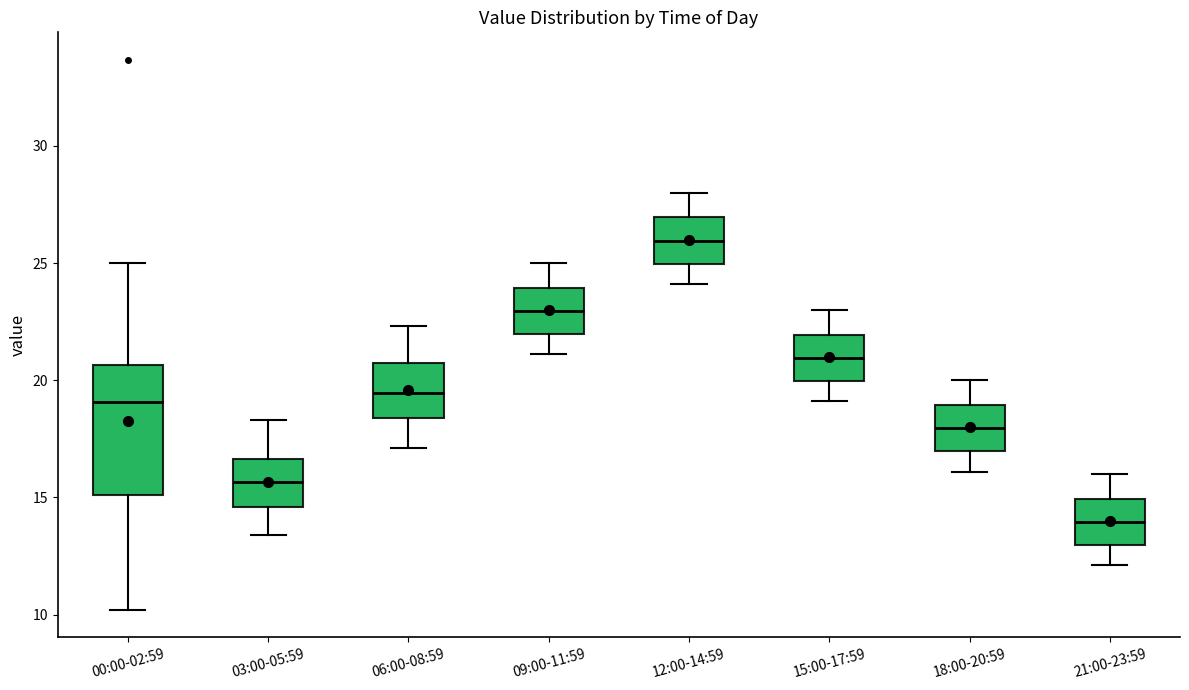

Reading left to right, read every box against the y-axis: the position of its median line, the range the box covers, and the ends of its whiskers. The values are not printed on the chart, so give them approximately, as read against the axis.

00:00-02:59: median 19.0, box 15.0 to 20.5, whiskers 10.0 to 25.0
03:00-05:59: median 15.5, box 14.5 to 16.5, whiskers 13.5 to 18.5
06:00-08:59: median 19.5, box 18.5 to 20.5, whiskers 17.0 to 22.5
09:00-11:59: median 23.0, box 22.0 to 24.0, whiskers 21.0 to 25.0
12:00-14:59: median 26.0, box 25.0 to 27.0, whiskers 24.0 to 28.0
15:00-17:59: median 21.0, box 20.0 to 22.0, whiskers 19.0 to 23.0
18:00-20:59: median 18.0, box 17.0 to 19.0, whiskers 16.0 to 20.0
21:00-23:59: median 14.0, box 13.0 to 15.0, whiskers 12.0 to 16.0